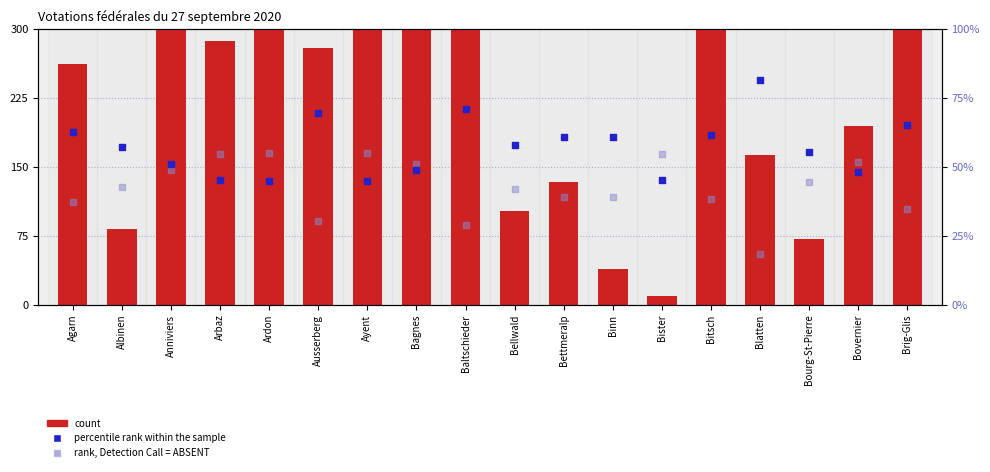

Is the value of rank, Detection Call = ABSENT at Albinen greater than the value of count (Oui) at Bagnes?

No